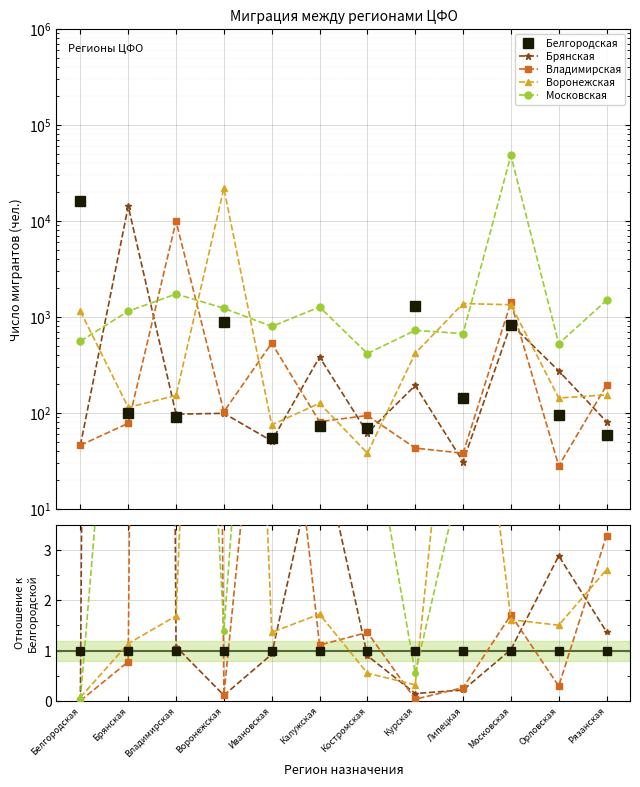

True or false: Московская has more than 1 points higher than both neighbors.

True